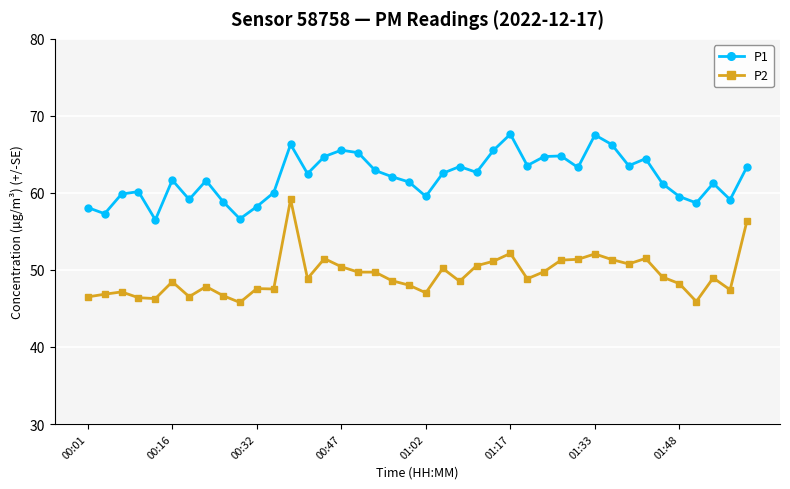

In P1, how many points are lower than both neighbors (excluding endpoints)?

12